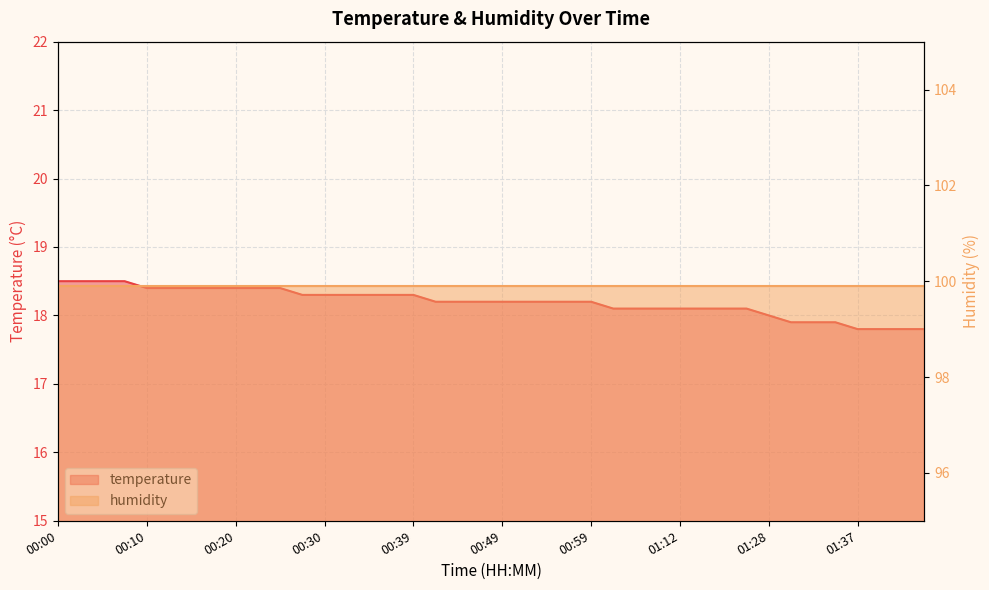

Is it true that the value at 00:39 is 25.0?

False